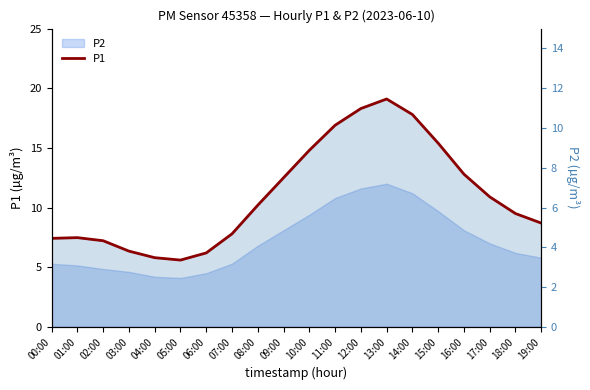

True or false: the data shows 5.8 at 04:00.

True